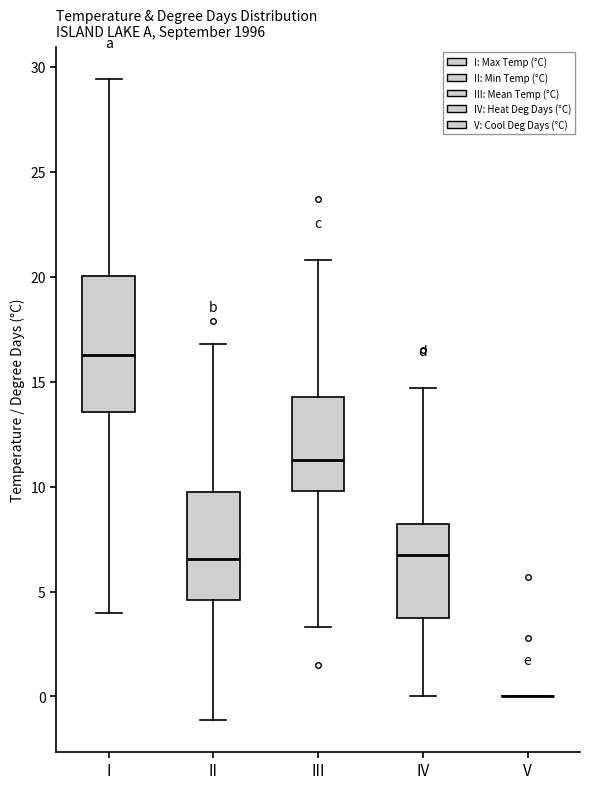

Where is the lower edge of the box for II on the y-axis? The values are not printed on the chart, so give them approximately, as read against the axis.

4.5